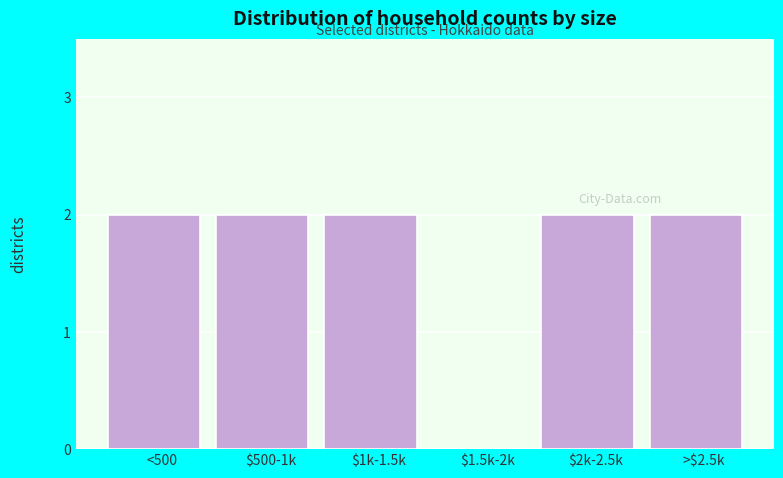

True or false: the data shows 2 at $500-1k.

True